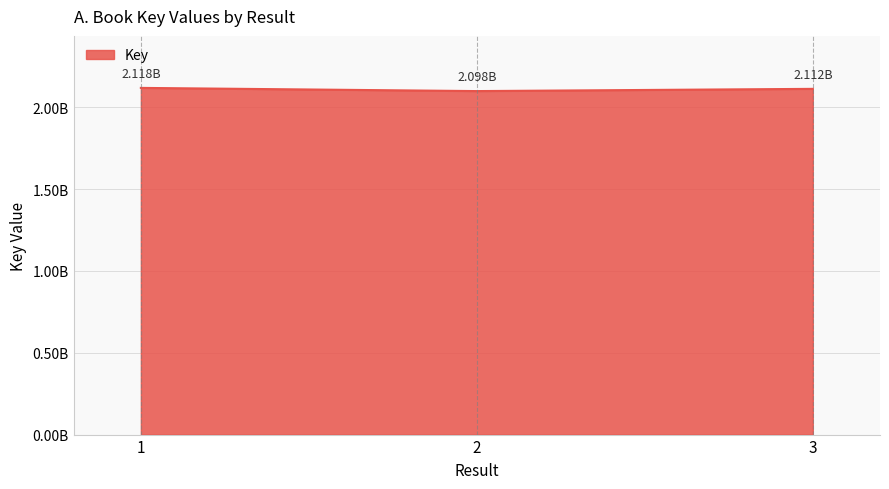

The chart shows a value of 3184043072 at 3. True or false?

False